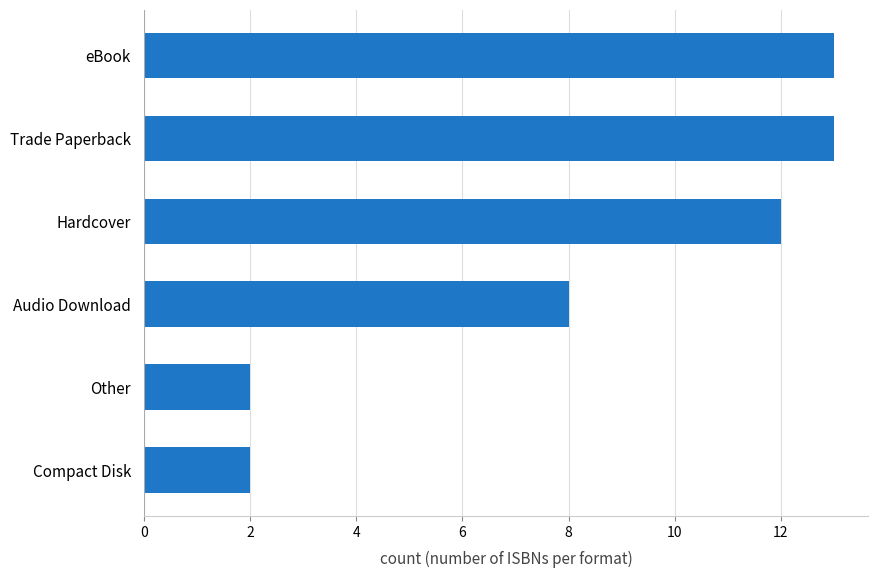

How many bars are there in total?

6